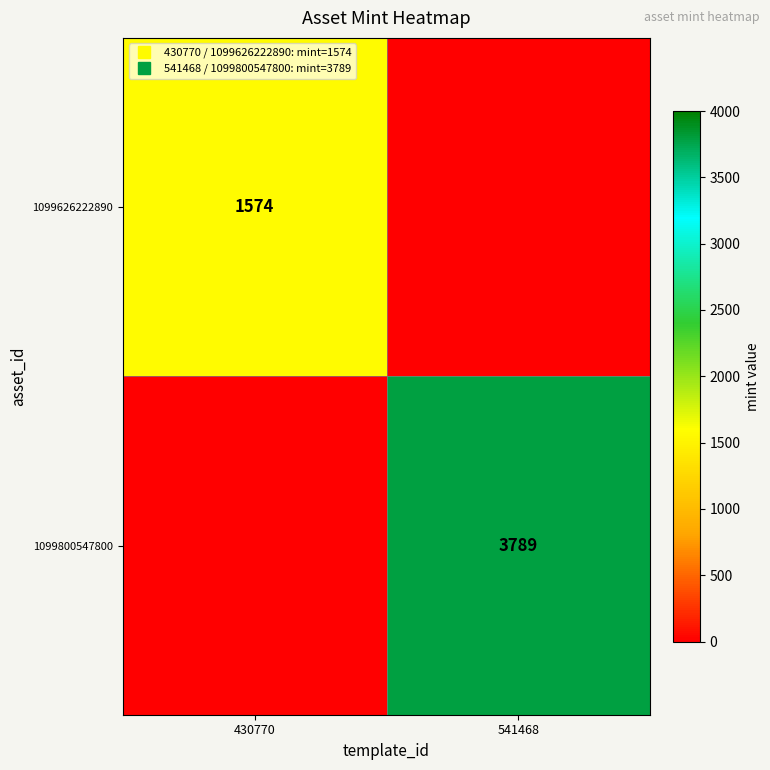

Rank the series by their maximum value, from highest to lowest.

1099800547800, 1099626222890